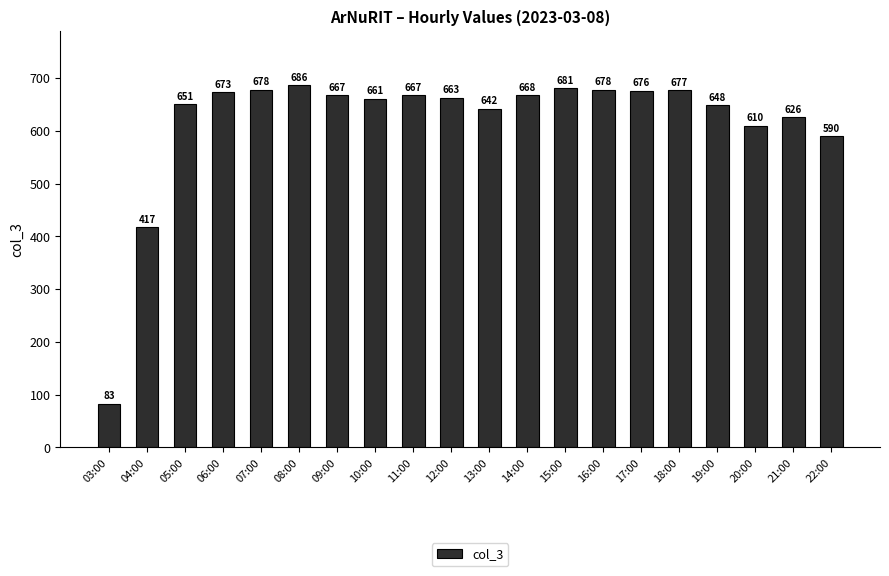

Where does the data first go above 667?

06:00